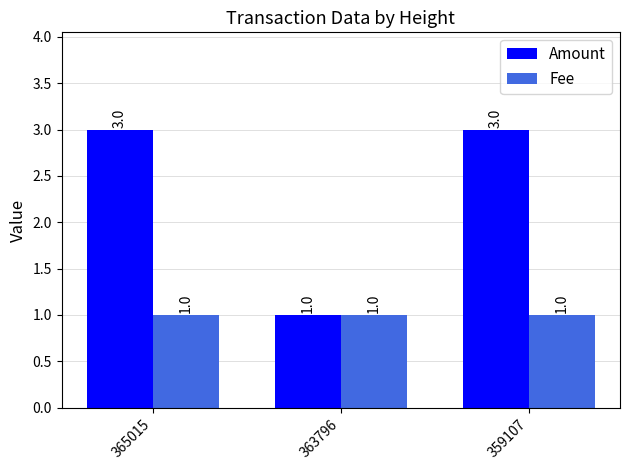

What is the total value across all series at 365015?

4